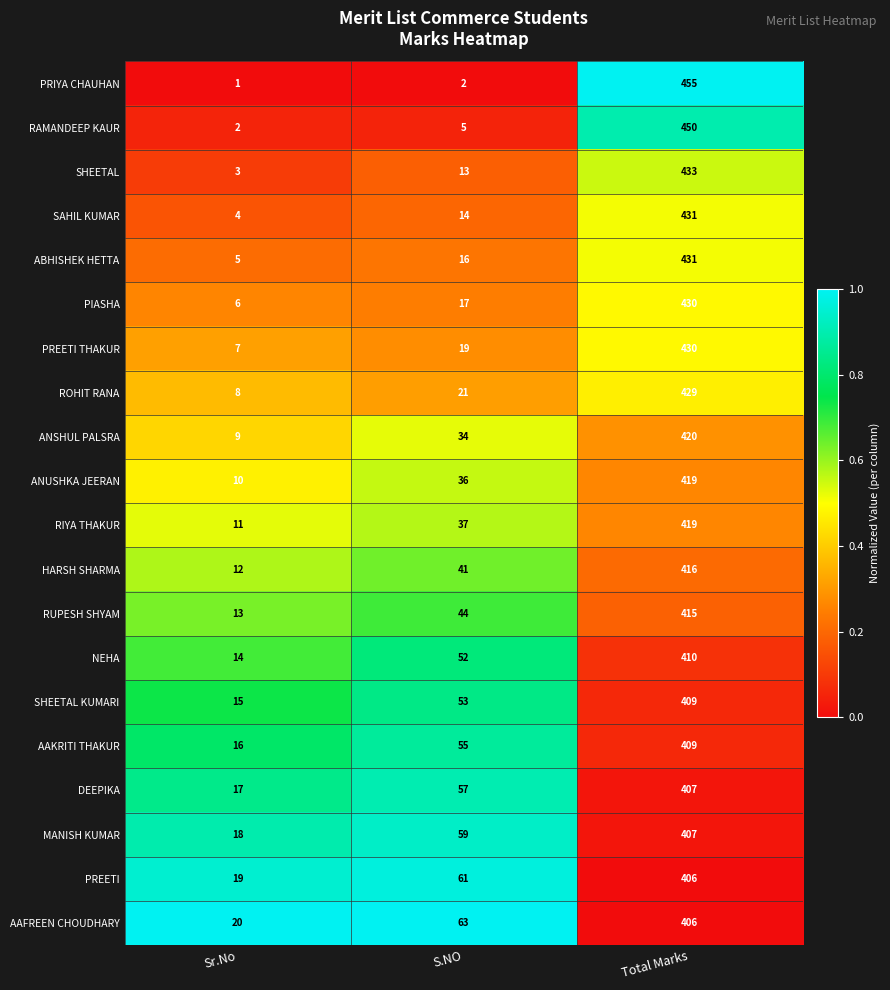

What is the greatest value displayed?

455